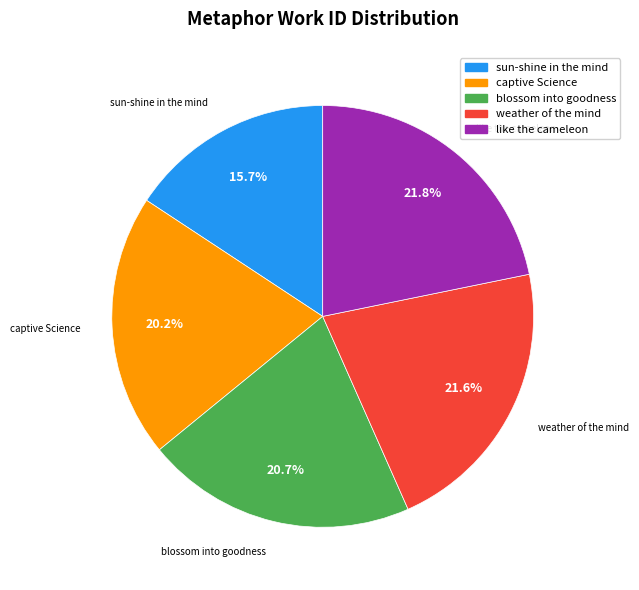

Is there any slice that represents more than half of the pie?

No